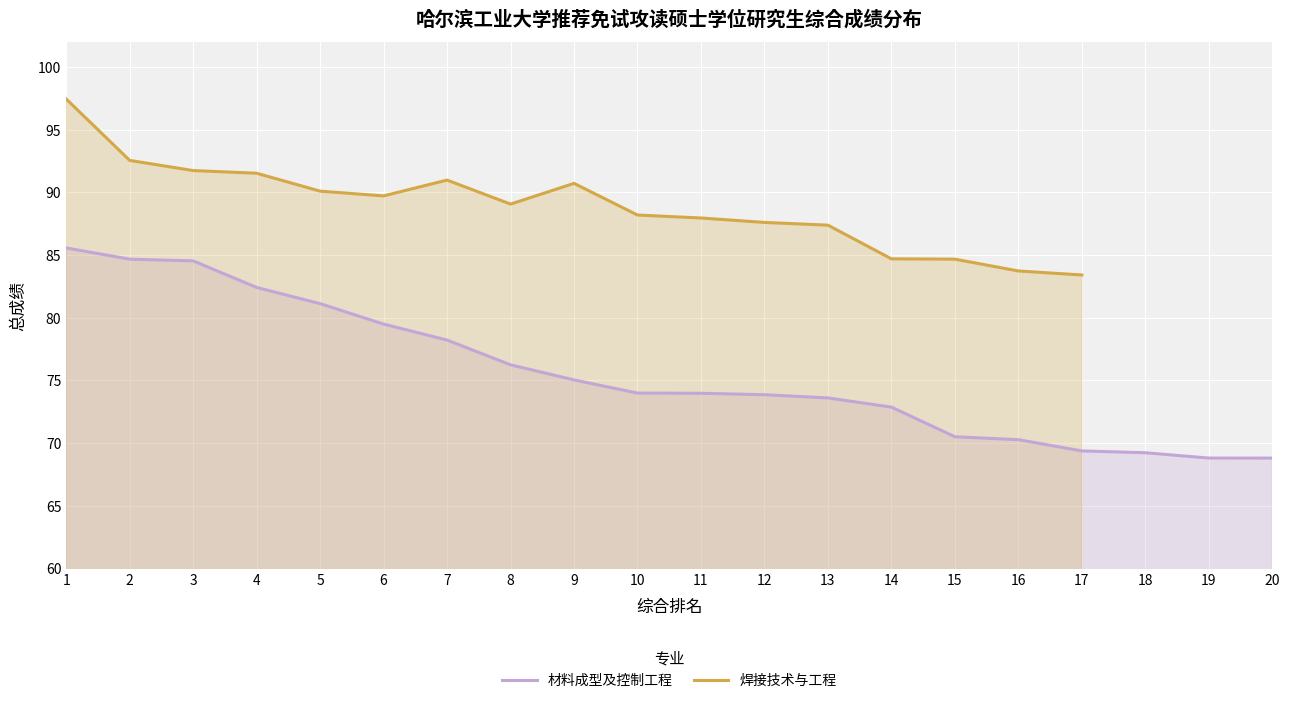

How many lines are shown in the chart?

2